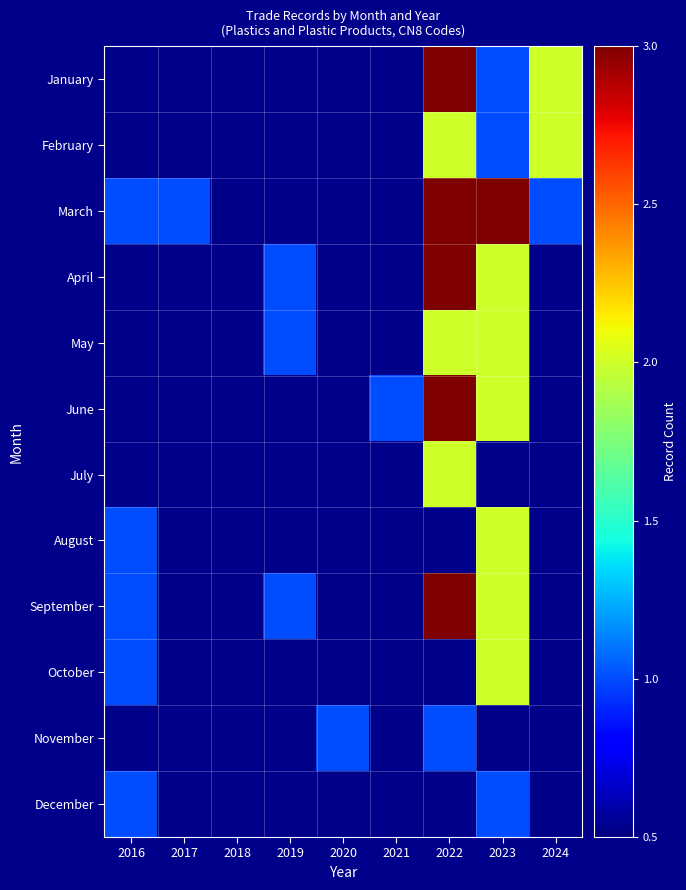

What is the difference between the highest and lowest values at 2022?

3